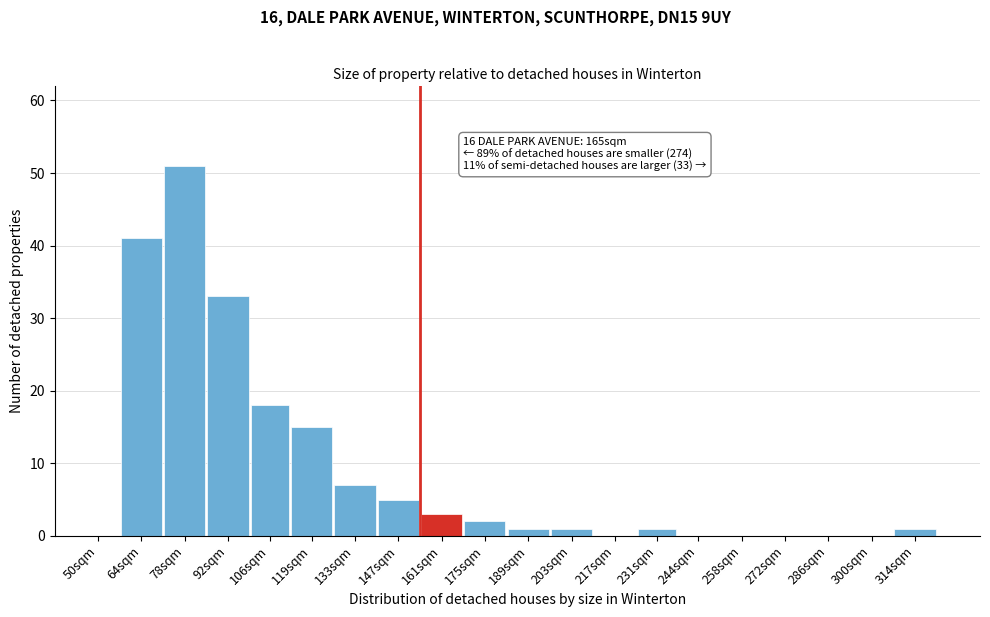

Reading left to right, list all the values displayed in this chart.

50sqm=0	64sqm=41	78sqm=51	92sqm=33	106sqm=18	119sqm=15	133sqm=7	147sqm=5	161sqm=3	175sqm=2	189sqm=1	203sqm=1	217sqm=0	231sqm=1	244sqm=0	258sqm=0	272sqm=0	286sqm=0	300sqm=0	314sqm=1